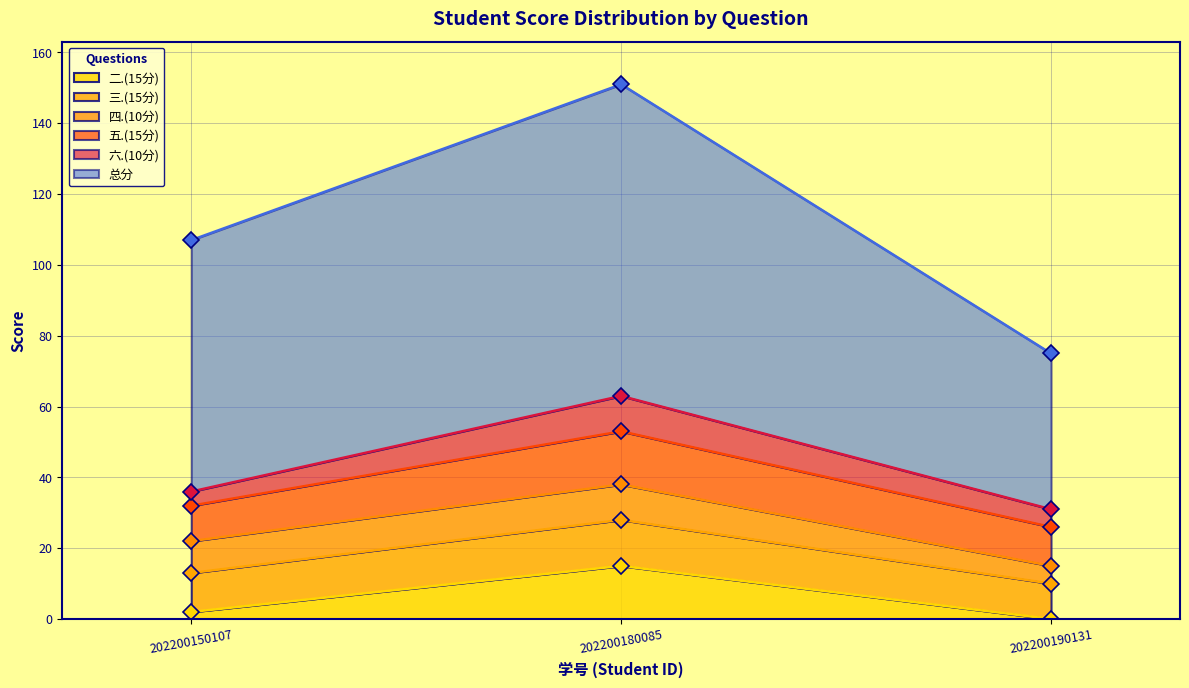

Where is 六.(10分) nearest to the value 7?

202200190131